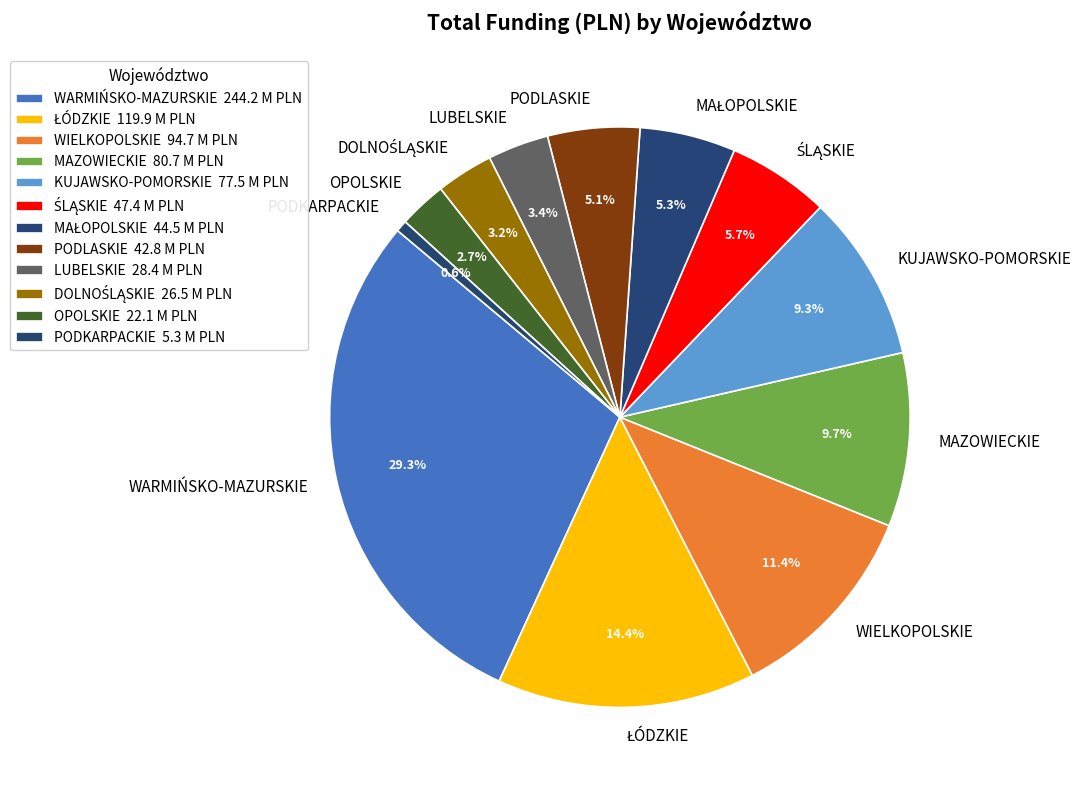

To the nearest percent, what is the average slice percentage?

8%